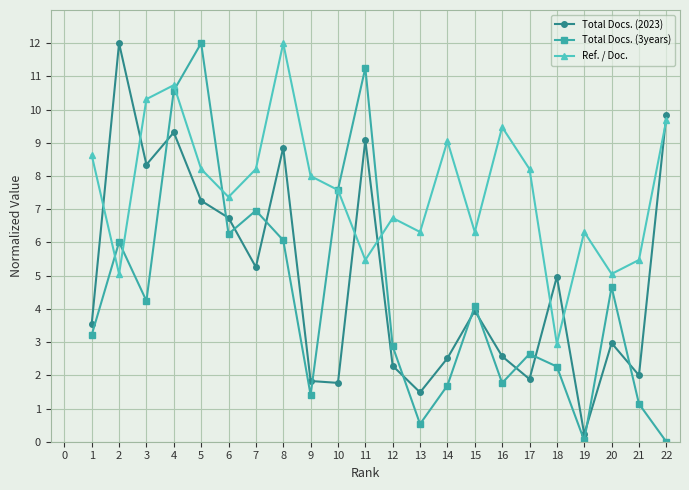

What is the value of the Ref. / Doc. point at the 14th from the left?

9.1